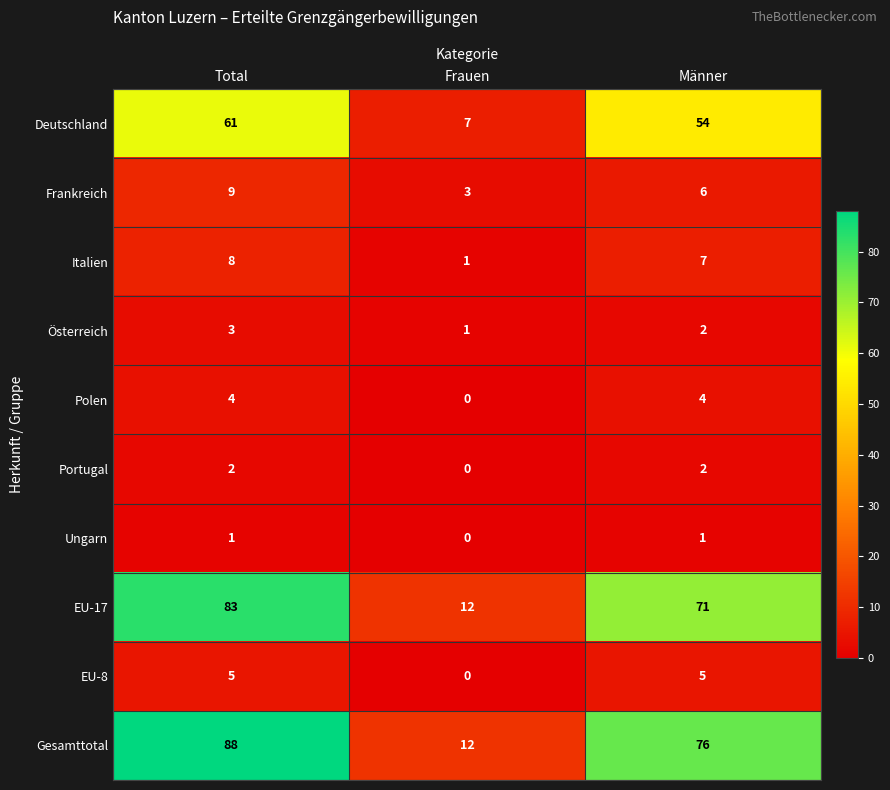

Count the number of data series in this chart.

10